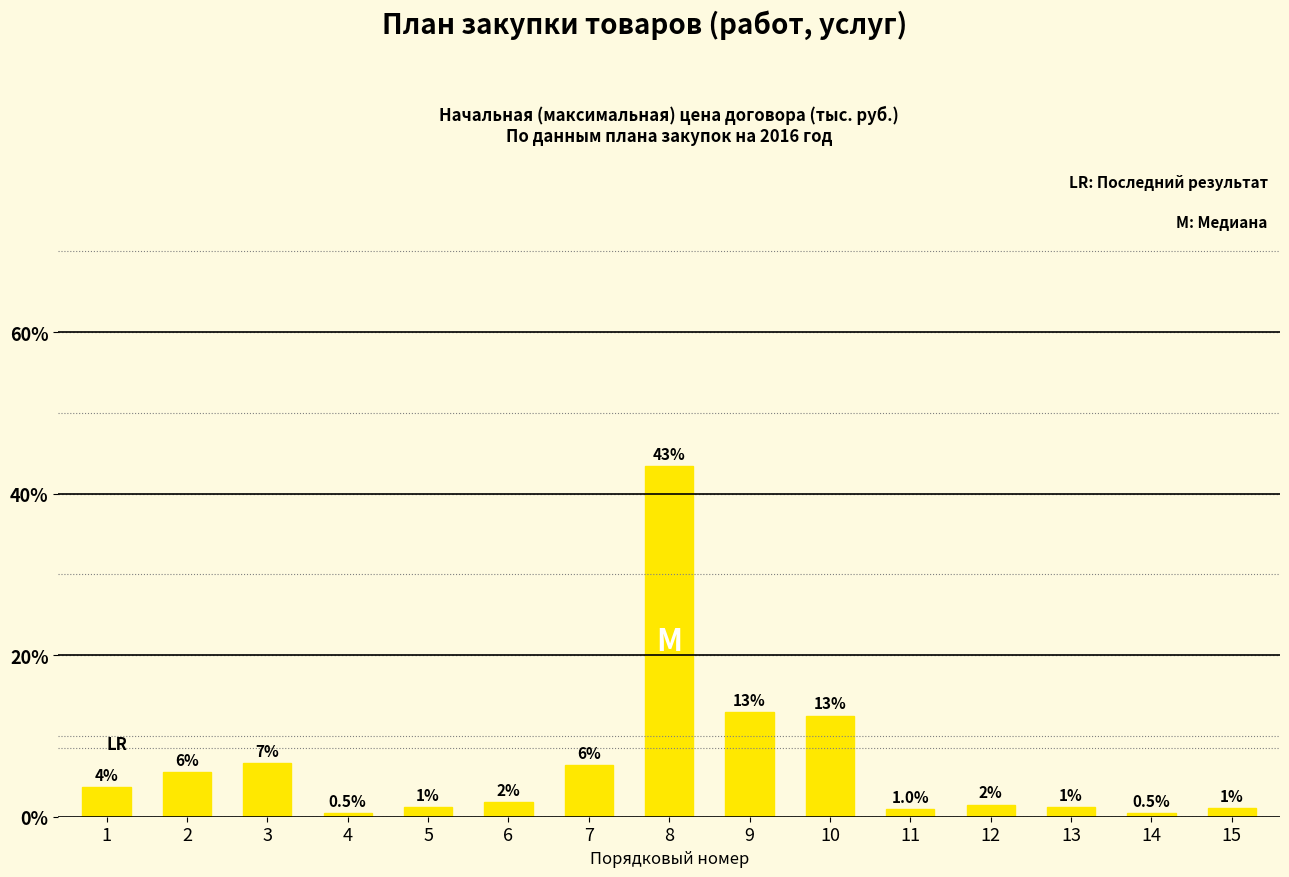

What is the change in value from 4 to 6?

+1.4